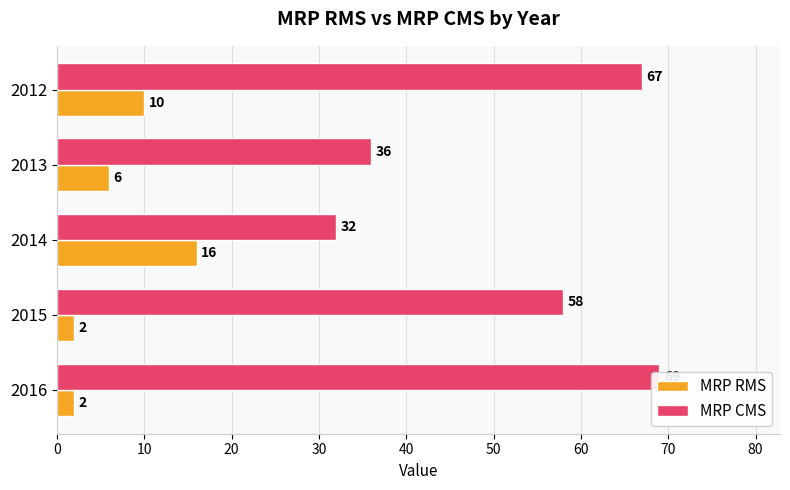

What is the difference between the second highest and second lowest values in the MRP RMS series?

8